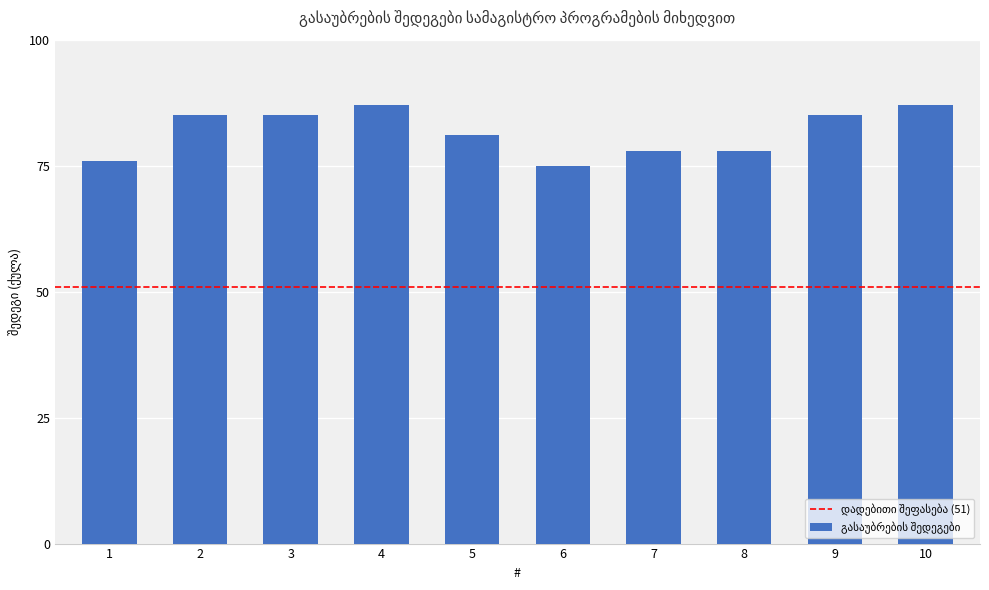

What is the ratio of the value at 4 to the value at 8?

1.1